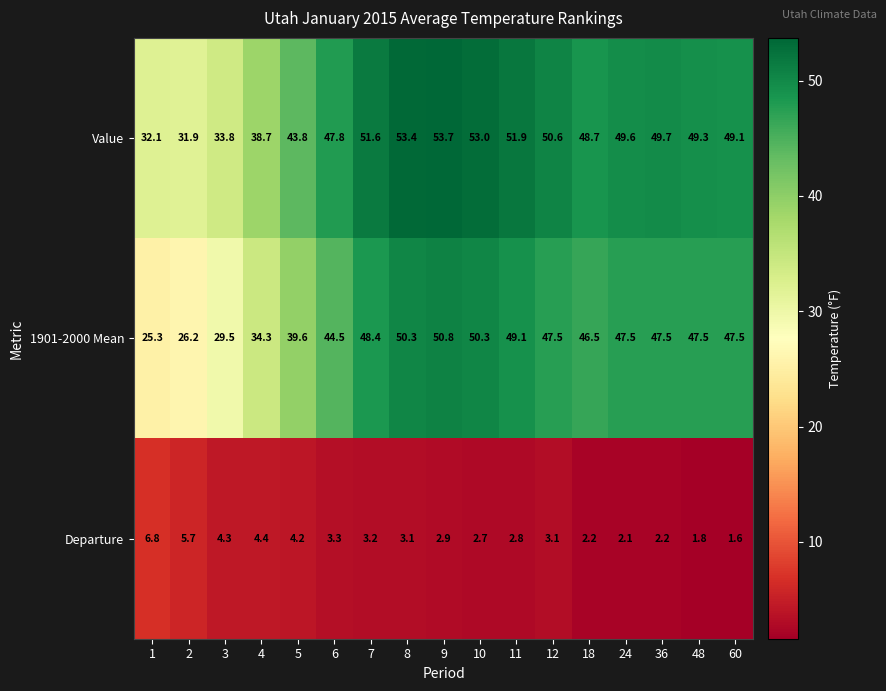

Which label corresponds to the smallest value in the chart?

60